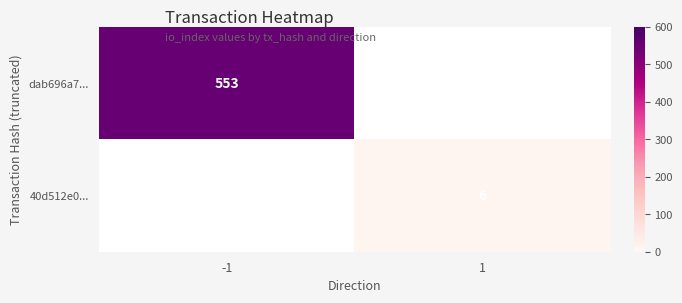

Which has a higher value, 1 or -1?

-1